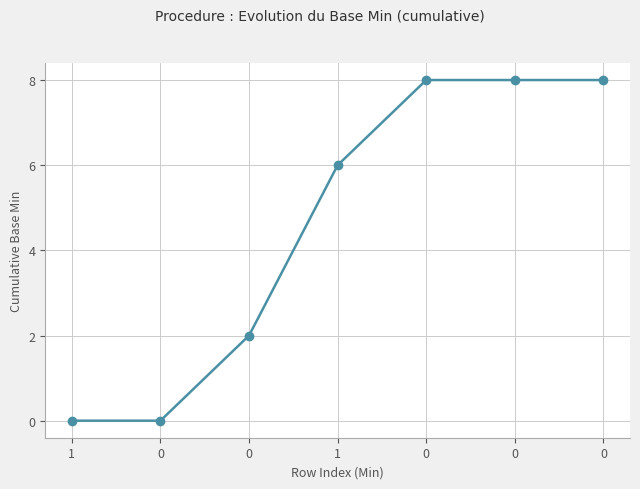

What is the ratio of the value at 0 to the value at 0?

0.2